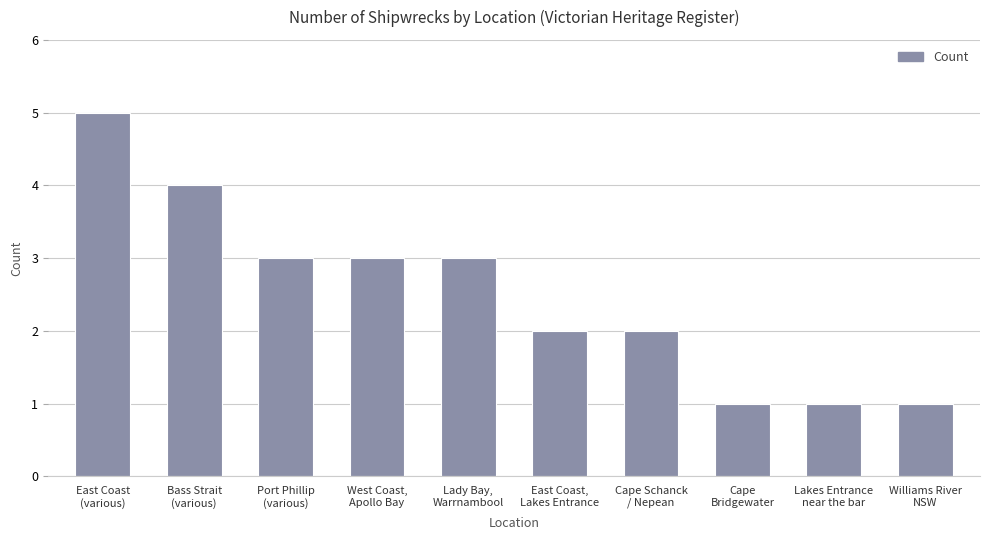

Does the chart contain stacked bars?

No